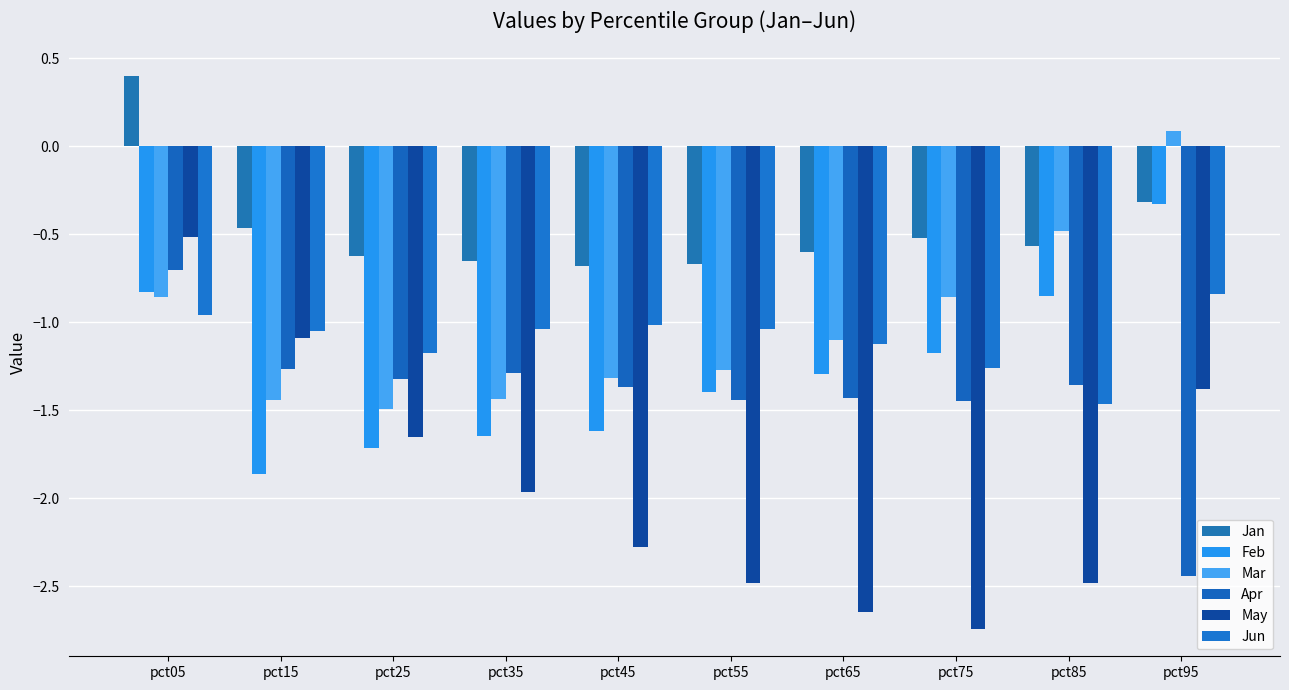

Reading left to right, transcribe all the data shown in this chart.

Jan: pct05=0.4	pct15=-0.5	pct25=-0.6	pct35=-0.7	pct45=-0.7	pct55=-0.7	pct65=-0.6	pct75=-0.5	pct85=-0.6	pct95=-0.3
Feb: pct05=-0.8	pct15=-1.9	pct25=-1.7	pct35=-1.6	pct45=-1.6	pct55=-1.4	pct65=-1.3	pct75=-1.2	pct85=-0.8	pct95=-0.3
Mar: pct05=-0.9	pct15=-1.4	pct25=-1.5	pct35=-1.4	pct45=-1.3	pct55=-1.3	pct65=-1.1	pct75=-0.9	pct85=-0.5	pct95=0.1
Apr: pct05=-0.7	pct15=-1.3	pct25=-1.3	pct35=-1.3	pct45=-1.4	pct55=-1.4	pct65=-1.4	pct75=-1.4	pct85=-1.4	pct95=-2.4
May: pct05=-0.5	pct15=-1.1	pct25=-1.6	pct35=-2.0	pct45=-2.3	pct55=-2.5	pct65=-2.6	pct75=-2.7	pct85=-2.5	pct95=-1.4
Jun: pct05=-1.0	pct15=-1.0	pct25=-1.2	pct35=-1.0	pct45=-1.0	pct55=-1.0	pct65=-1.1	pct75=-1.3	pct85=-1.5	pct95=-0.8